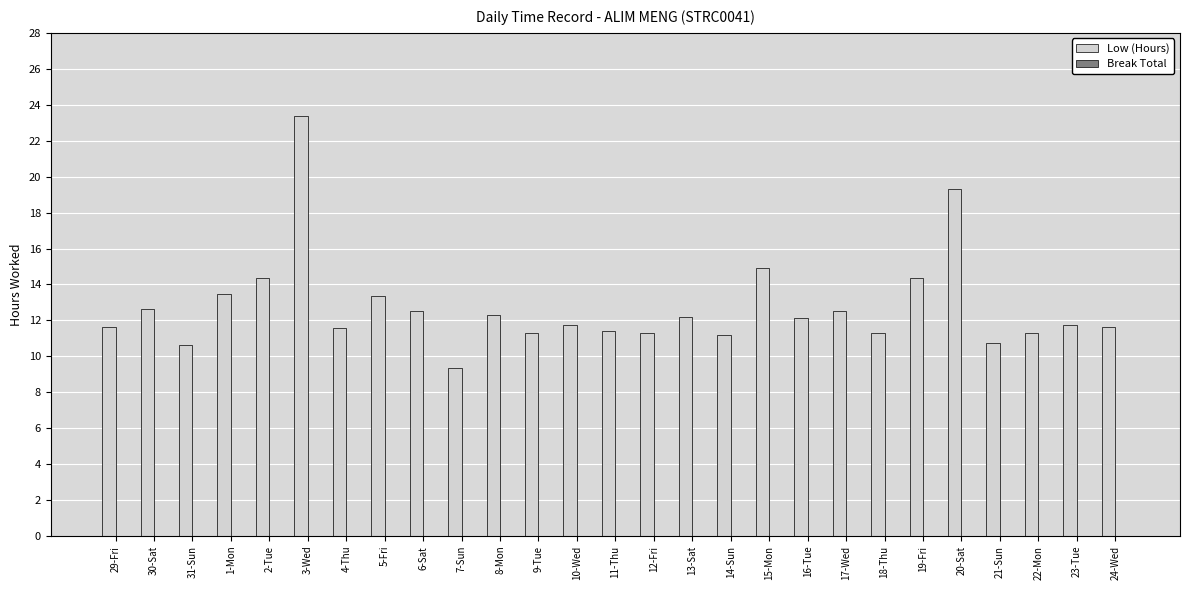

What is the change in value from 1-Mon to 4-Thu?

-1.9